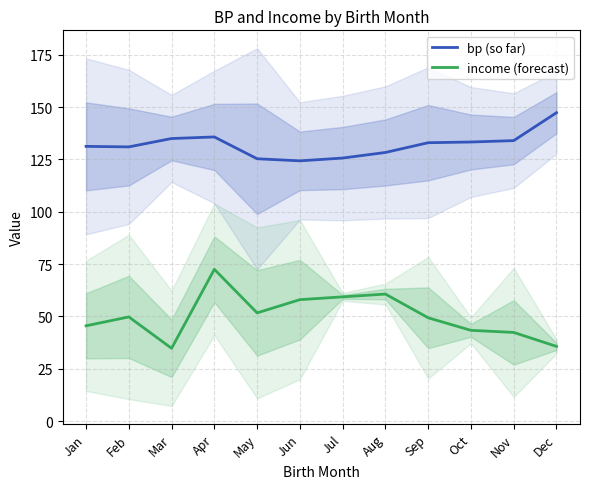

Reading left to right, list all the values displayed in this chart.

bp (so far): 131.2	131.0	135.0	135.8	125.3	124.3	125.7	128.3	133.0	133.3	134.0	147.3
income (forecast): 45.5	49.8	34.8	72.5	51.7	58.0	59.3	60.7	49.3	43.3	42.3	35.7